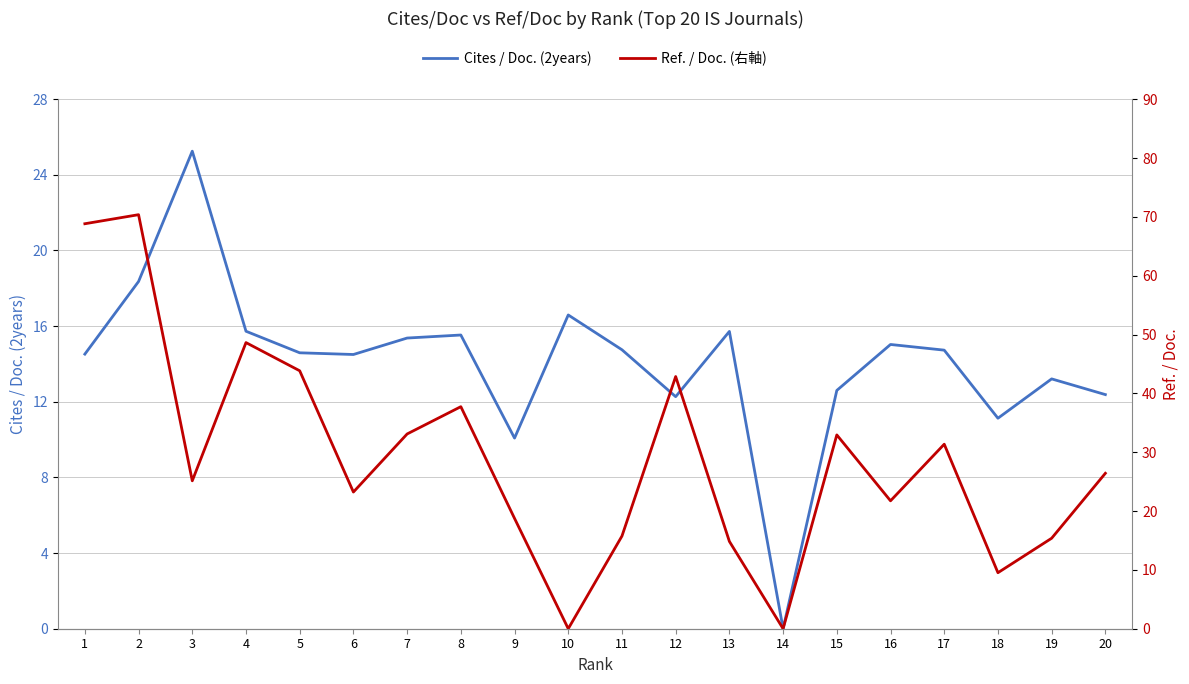

True or false: Ref. / Doc. (右軸) has a value of 21.5 at 19.

False